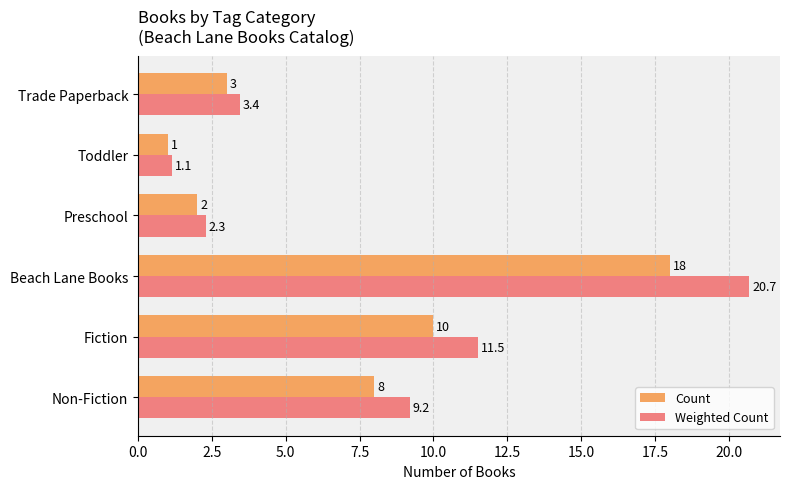

What is the greatest value displayed?

20.7